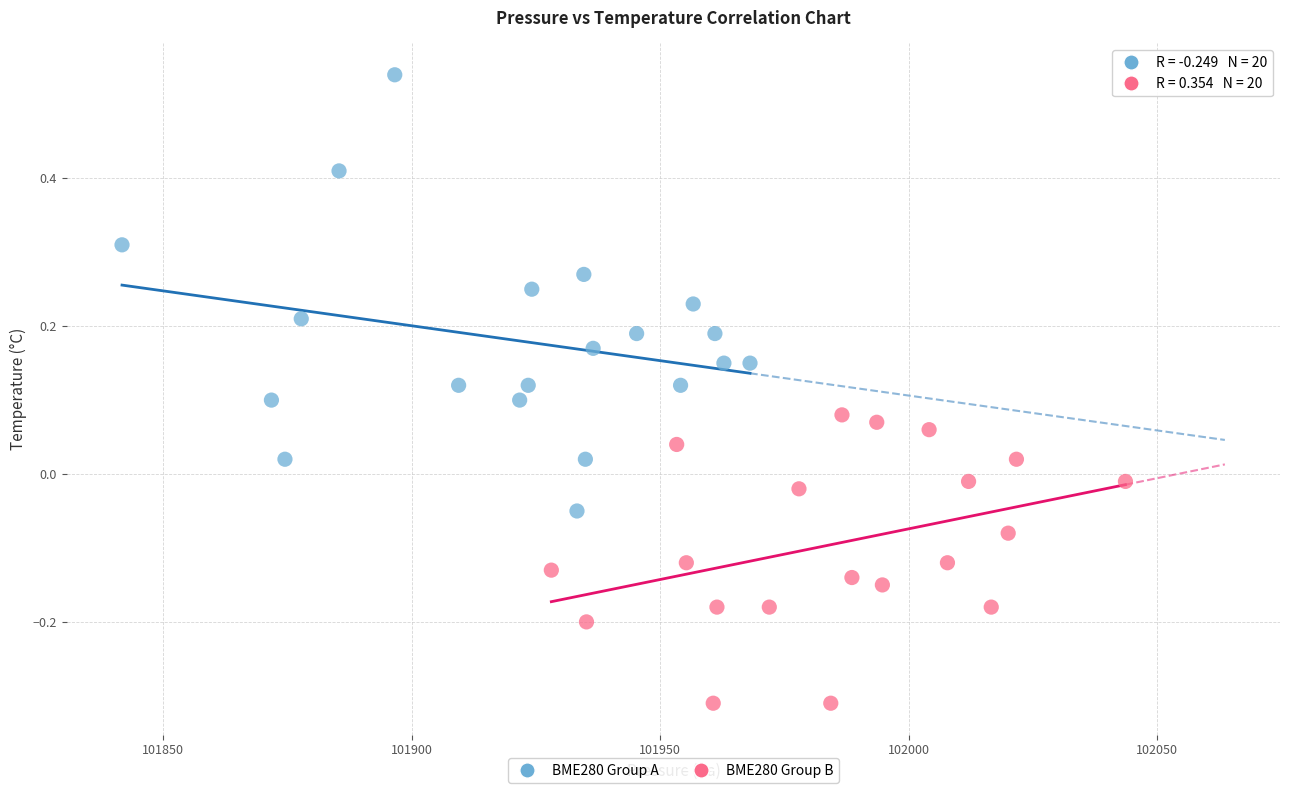

Which series has the widest spread of Y values?

BME280 Group A